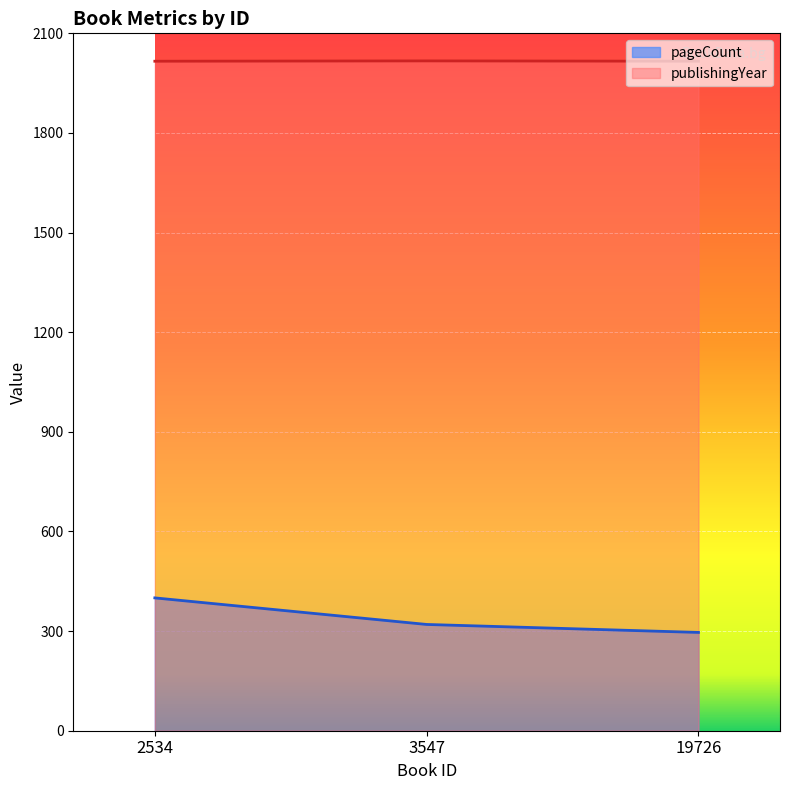

Count the publishingYear values in the range 2016 to 2017.

3